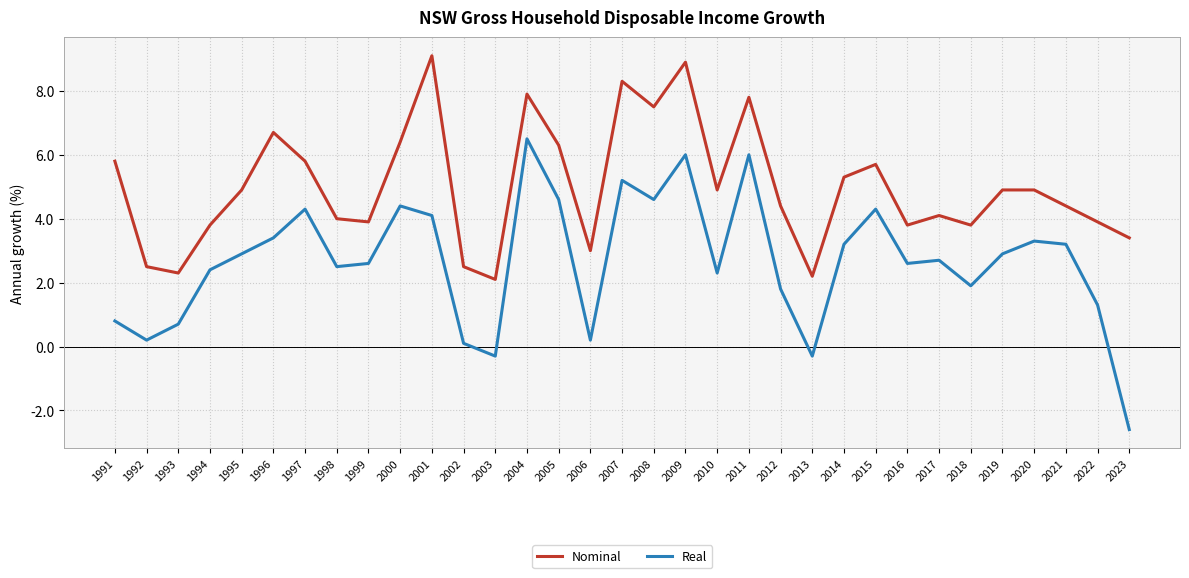

The Real series shows 4.4 at 2000. True or false?

True